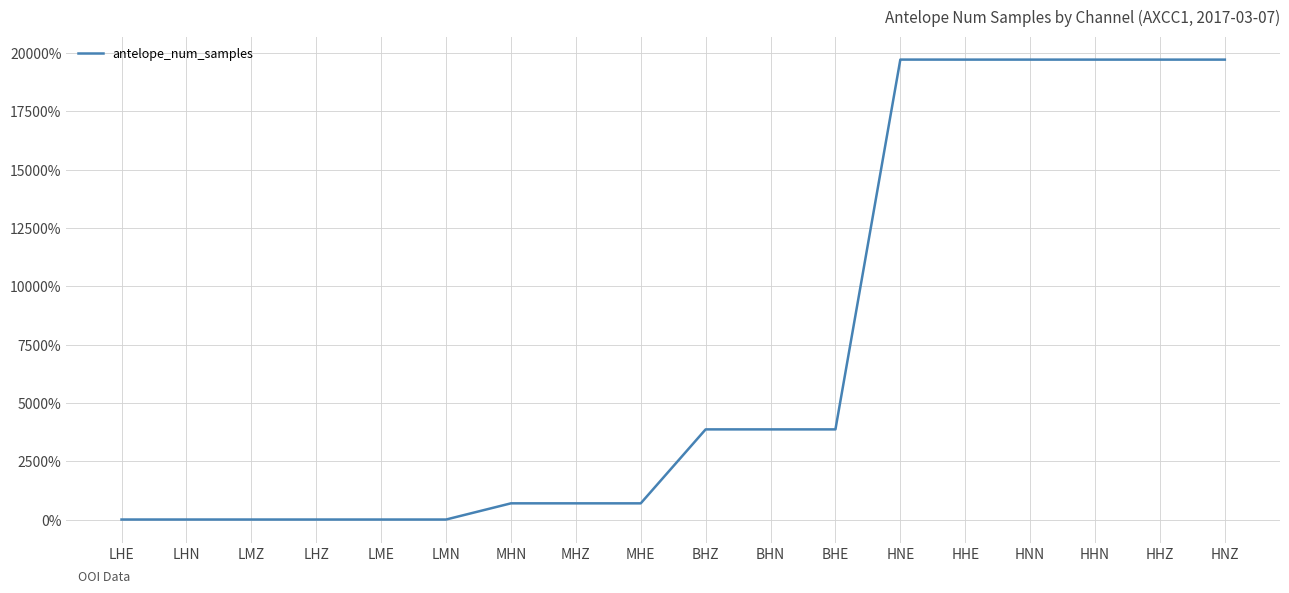

What is the approximate value at MHN?

694.0